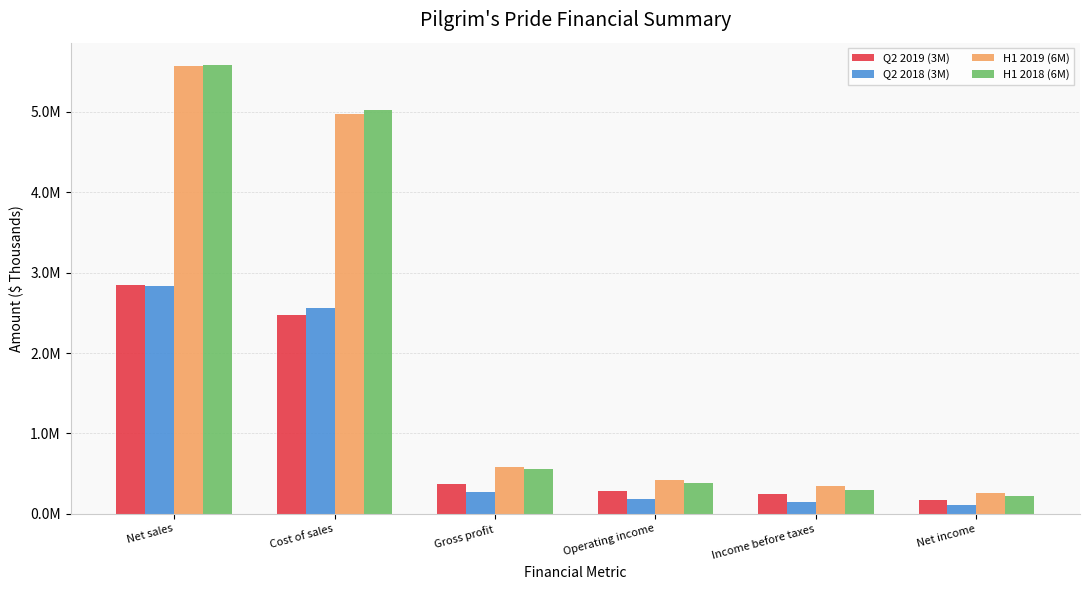

The value of Q2 2019 (3M) at Net sales is 2843085. True or false?

True